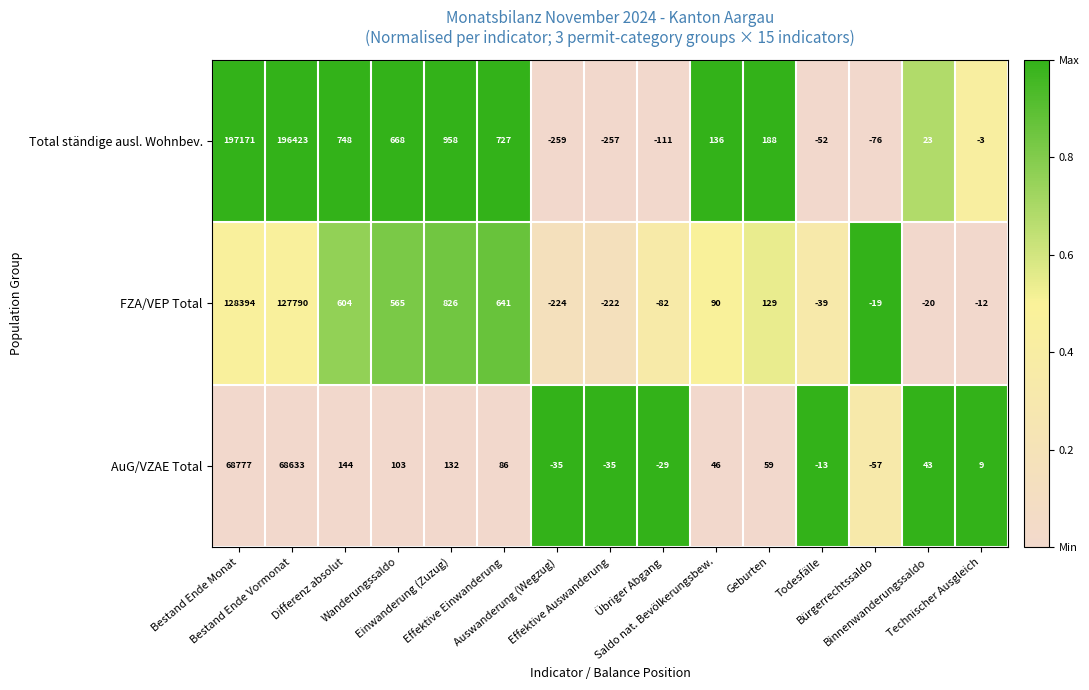

Rank the series by their maximum value, from highest to lowest.

Total ständige ausl. Wohnbev., FZA/VEP Total, AuG/VZAE Total